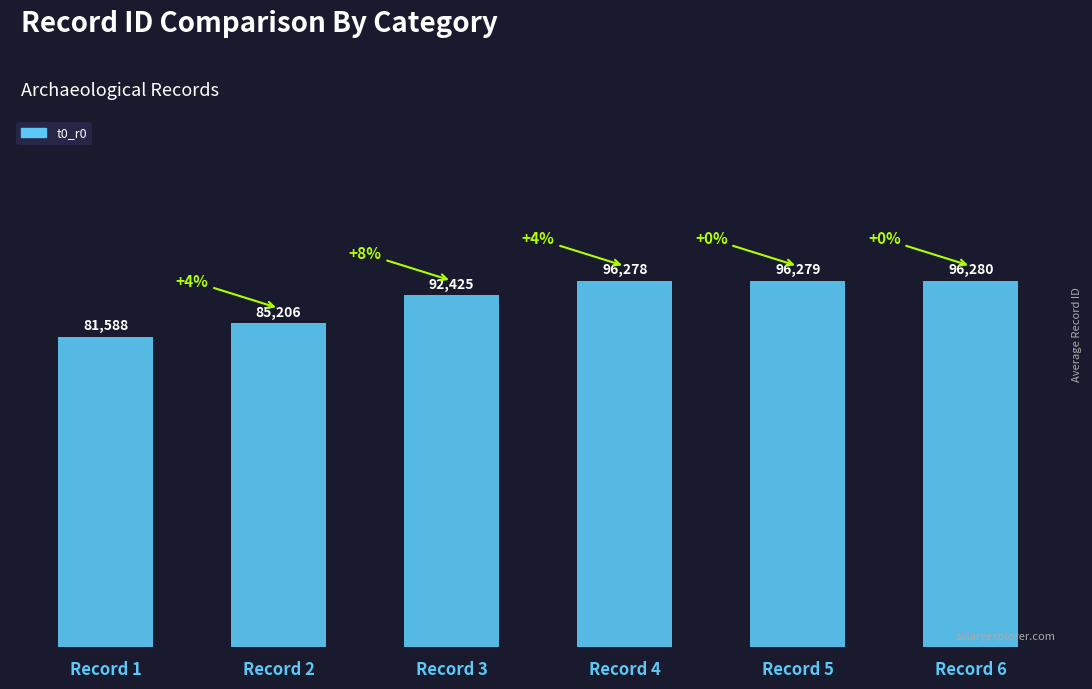

Reading left to right, list all the values displayed in this chart.

81588	85206	92425	96278	96279	96280